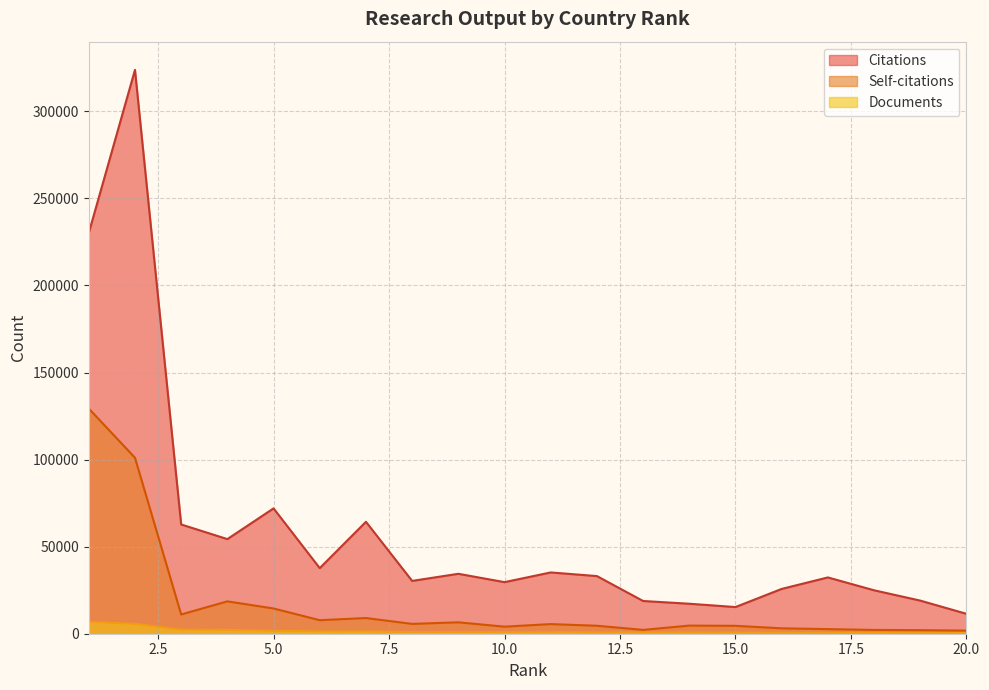

Rank the categories by Citations value from highest to lowest.

2, 1, 5, 7, 3, 4, 6, 11, 9, 12, 17, 8, 10, 16, 18, 19, 13, 14, 15, 20